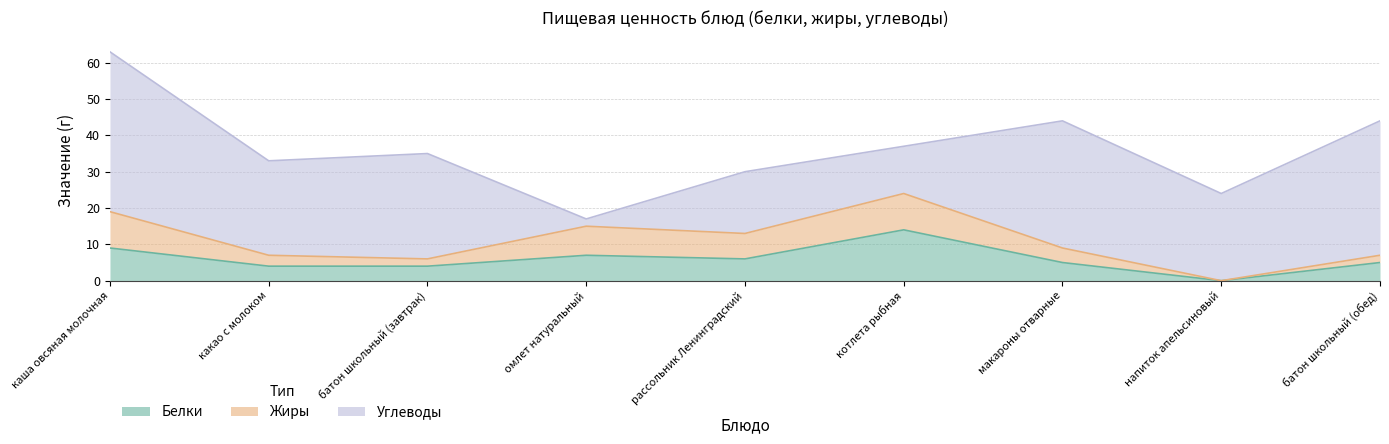

Rank the categories by Углеводы value from highest to lowest.

каша овсяная молочная, батон школьный (обед), макароны отварные, батон школьный (завтрак), какао с молоком, напиток апельсиновый, рассольник Ленинградский, котлета рыбная, омлет натуральный